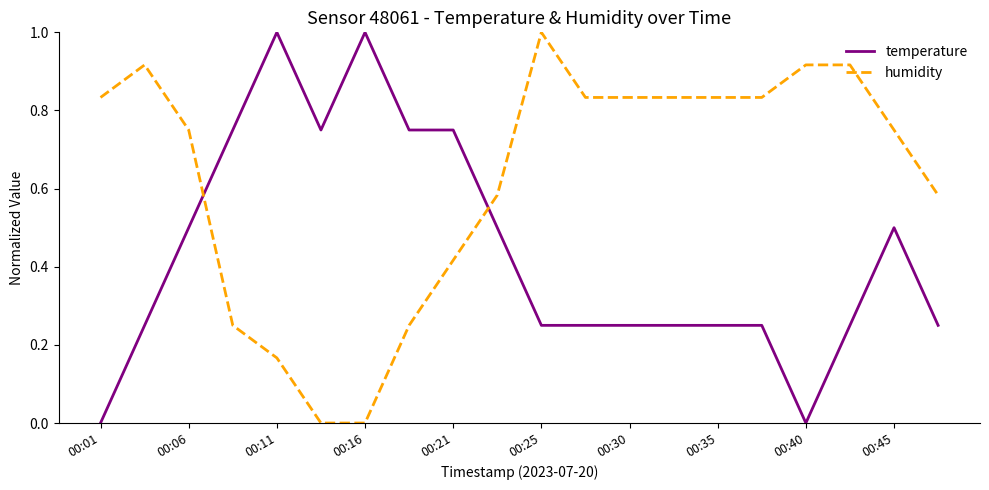

What are all the series names shown in the legend?

temperature, humidity